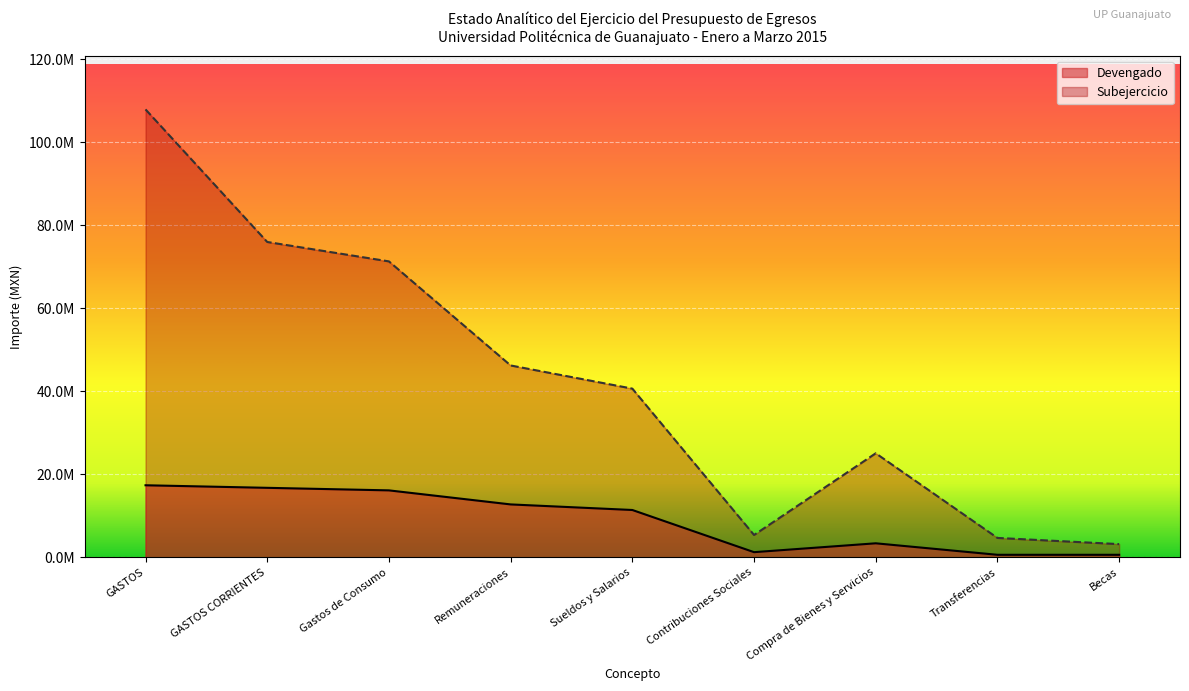

Between Contribuciones Sociales and Compra de Bienes y Servicios, which series saw the biggest shift?

Subejercicio